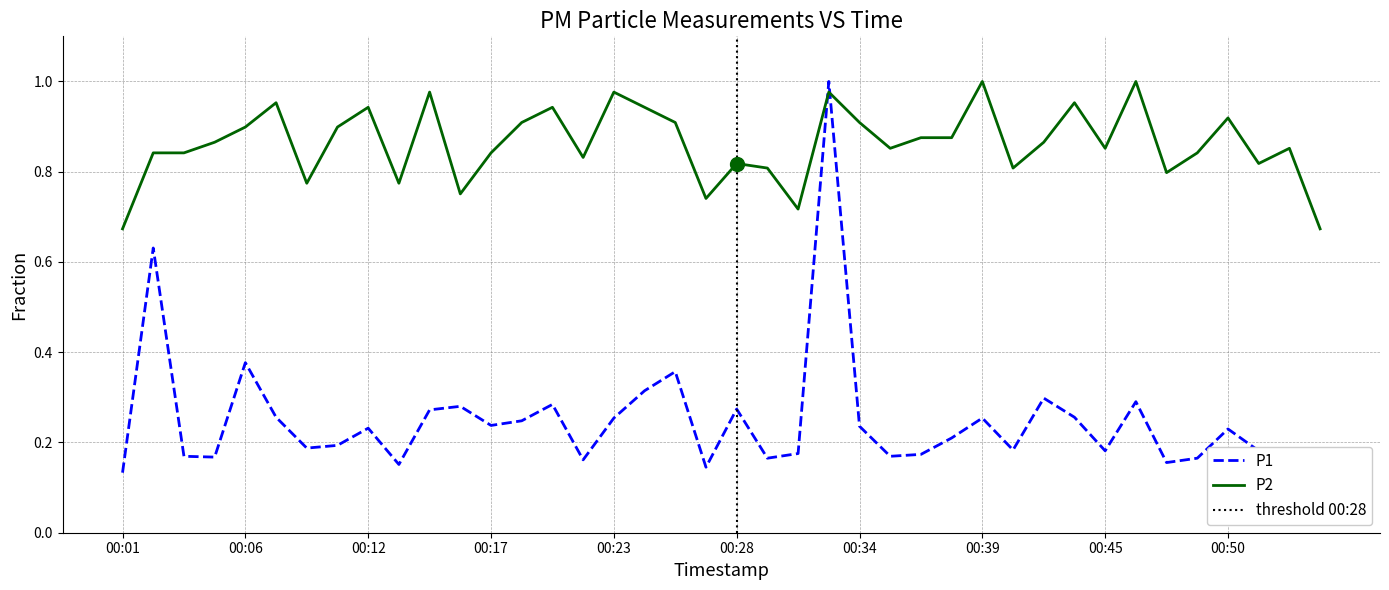

What is the difference between the second highest and minimum values in the P2 series?

0.3